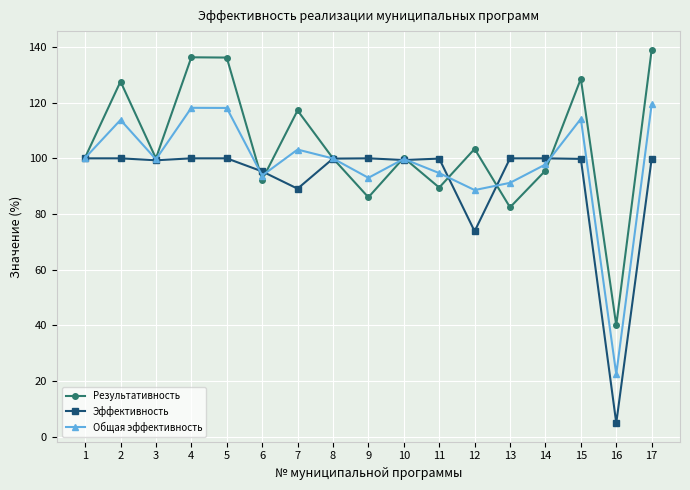

After their last crossing, which series has the higher values: Эффективность or Результативность?

Результативность